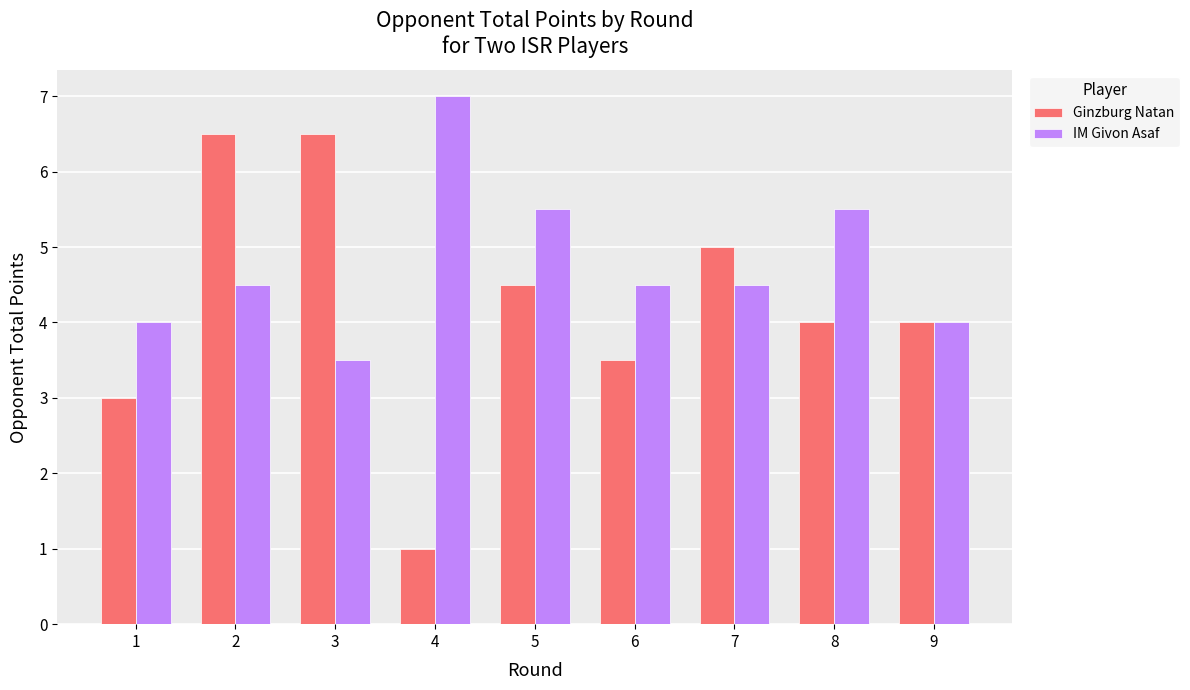

How many data points does each series have?

9